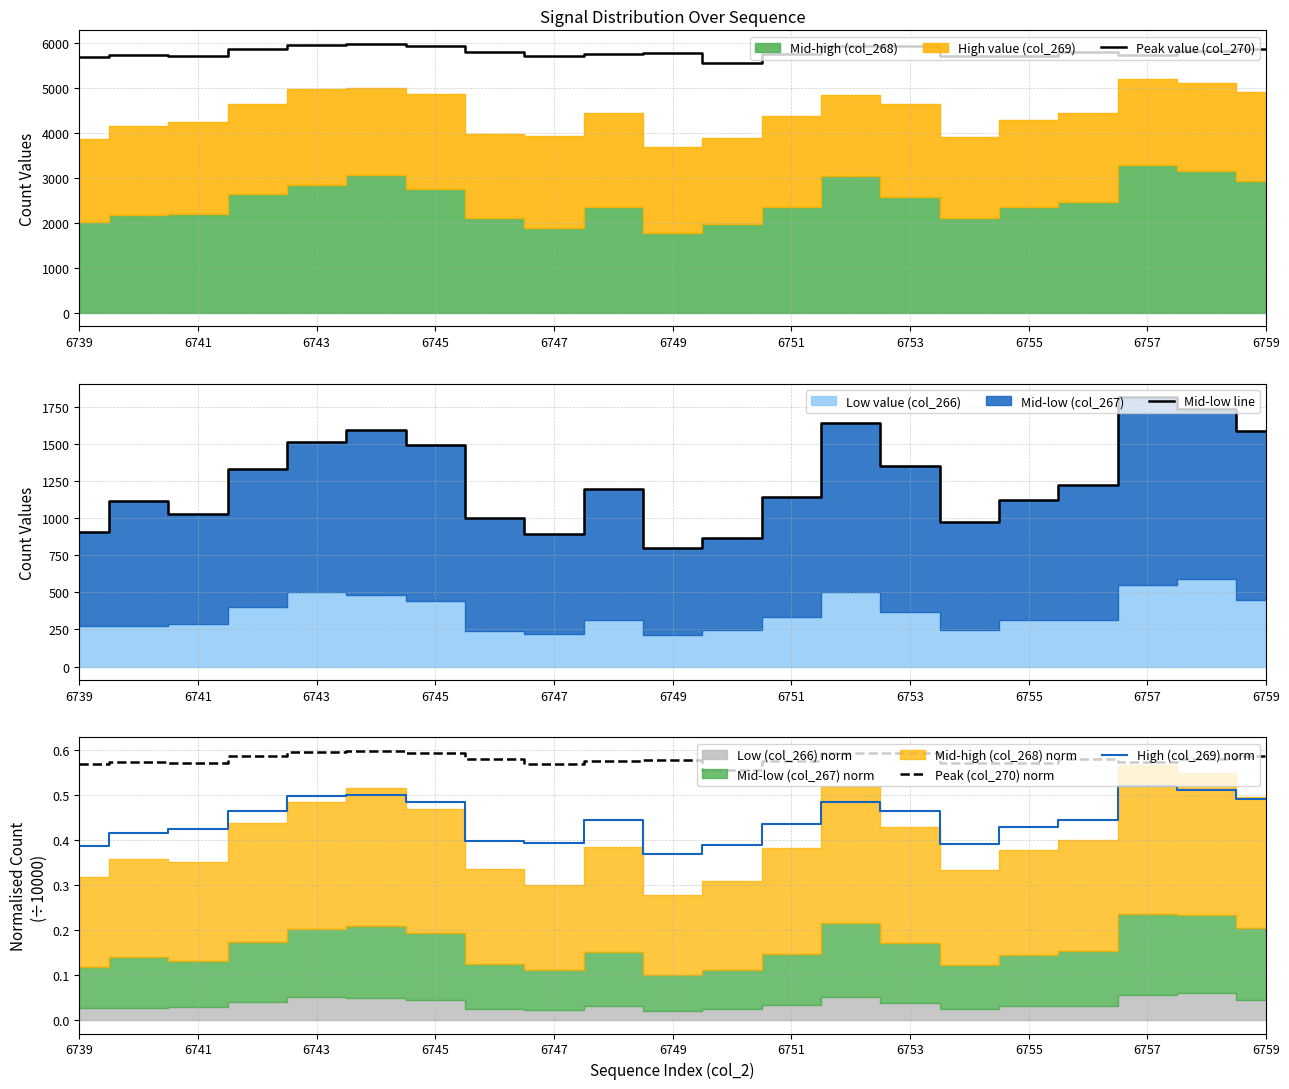

At which label does Mid-low line reach its minimum?

6749